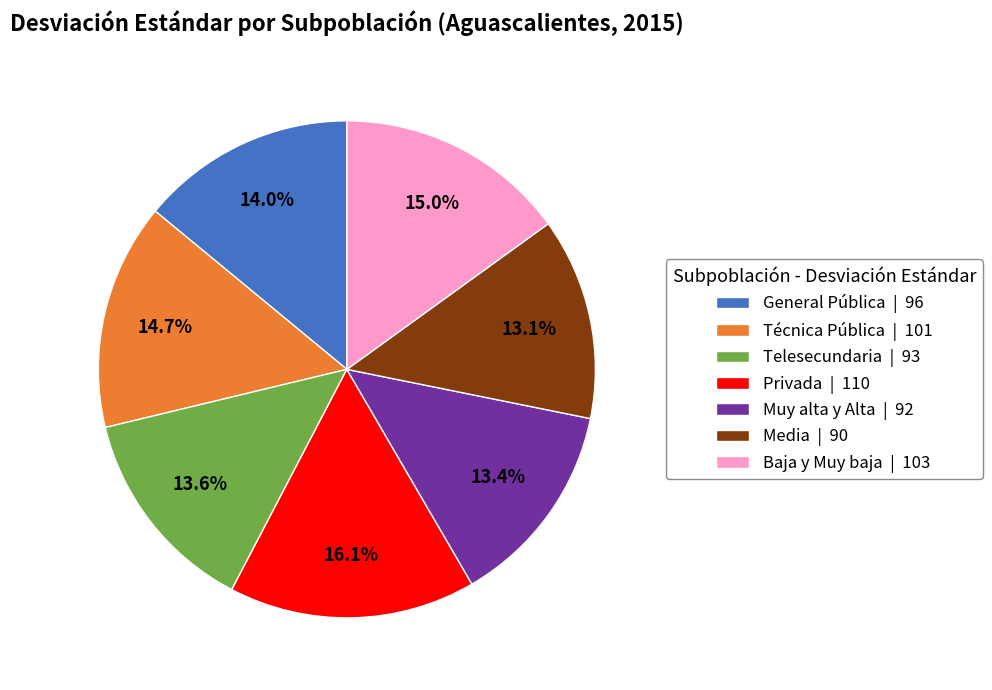

The Media slice represents 19% of the pie. True or false?

False